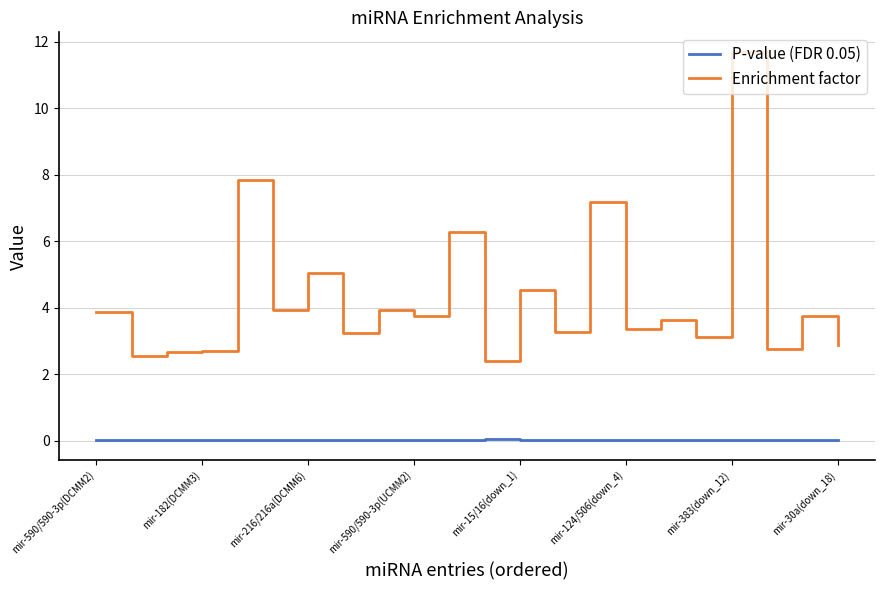

Which series has the largest total across all categories?

Enrichment factor